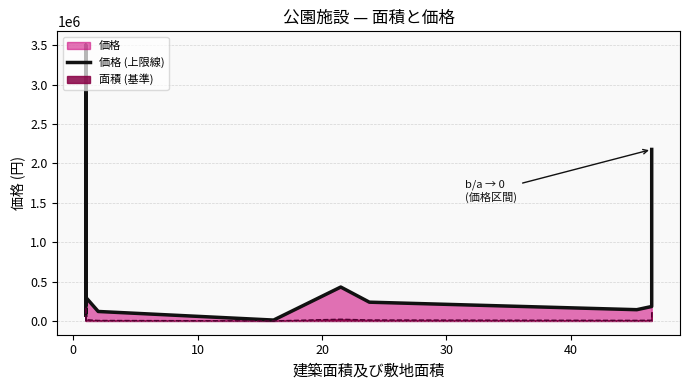

True or false: the data shows 6153204 at 7.

False